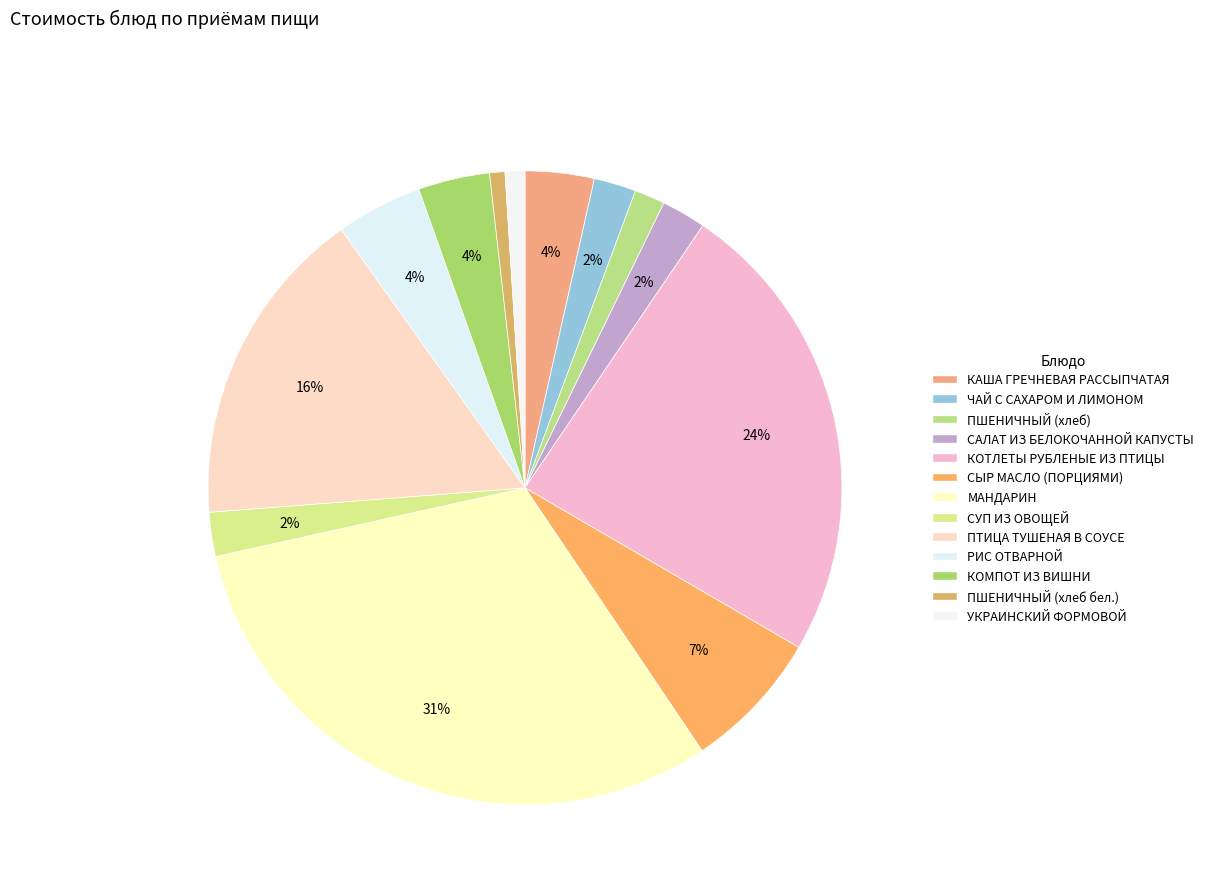

To the nearest percent, what is the combined percentage of КОМПОТ ИЗ ВИШНИ and УКРАИНСКИЙ ФОРМОВОЙ?

5%